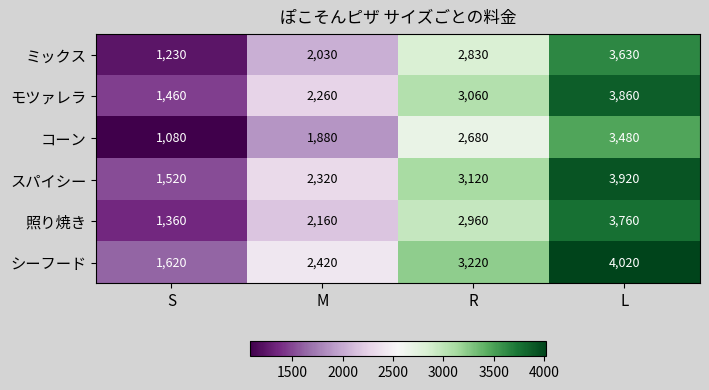

What is the approximate value of スパイシー at S, to the nearest 50?

1500